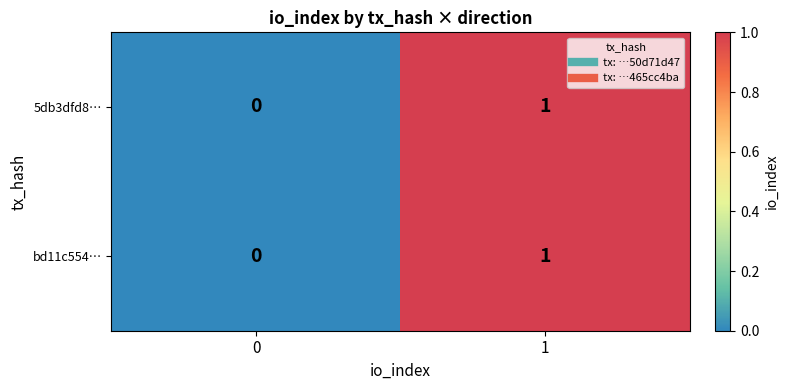

Is the value of 5db3dfd8… at 1 greater than the value of bd11c554… at 0?

Yes